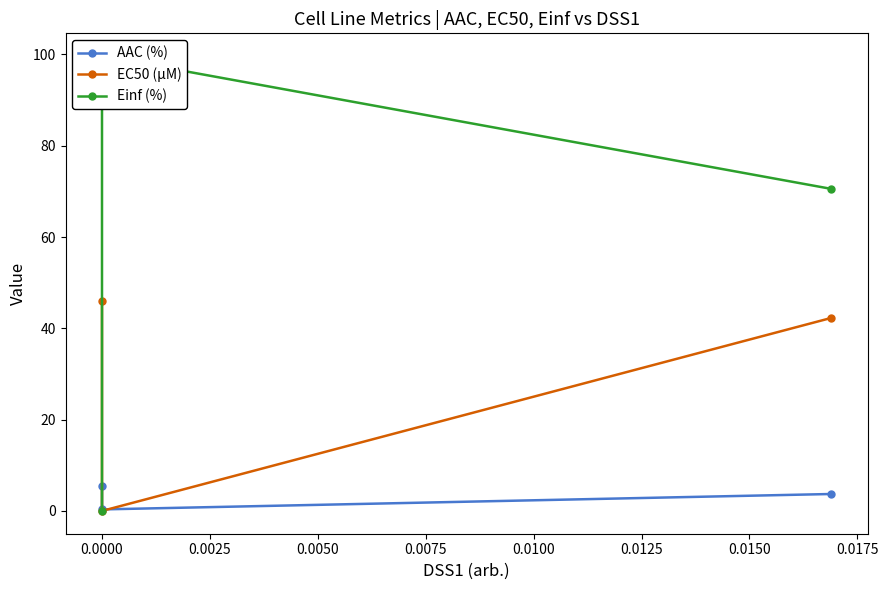

What is the spread (max minus min) of values at 0.0000?

99.6